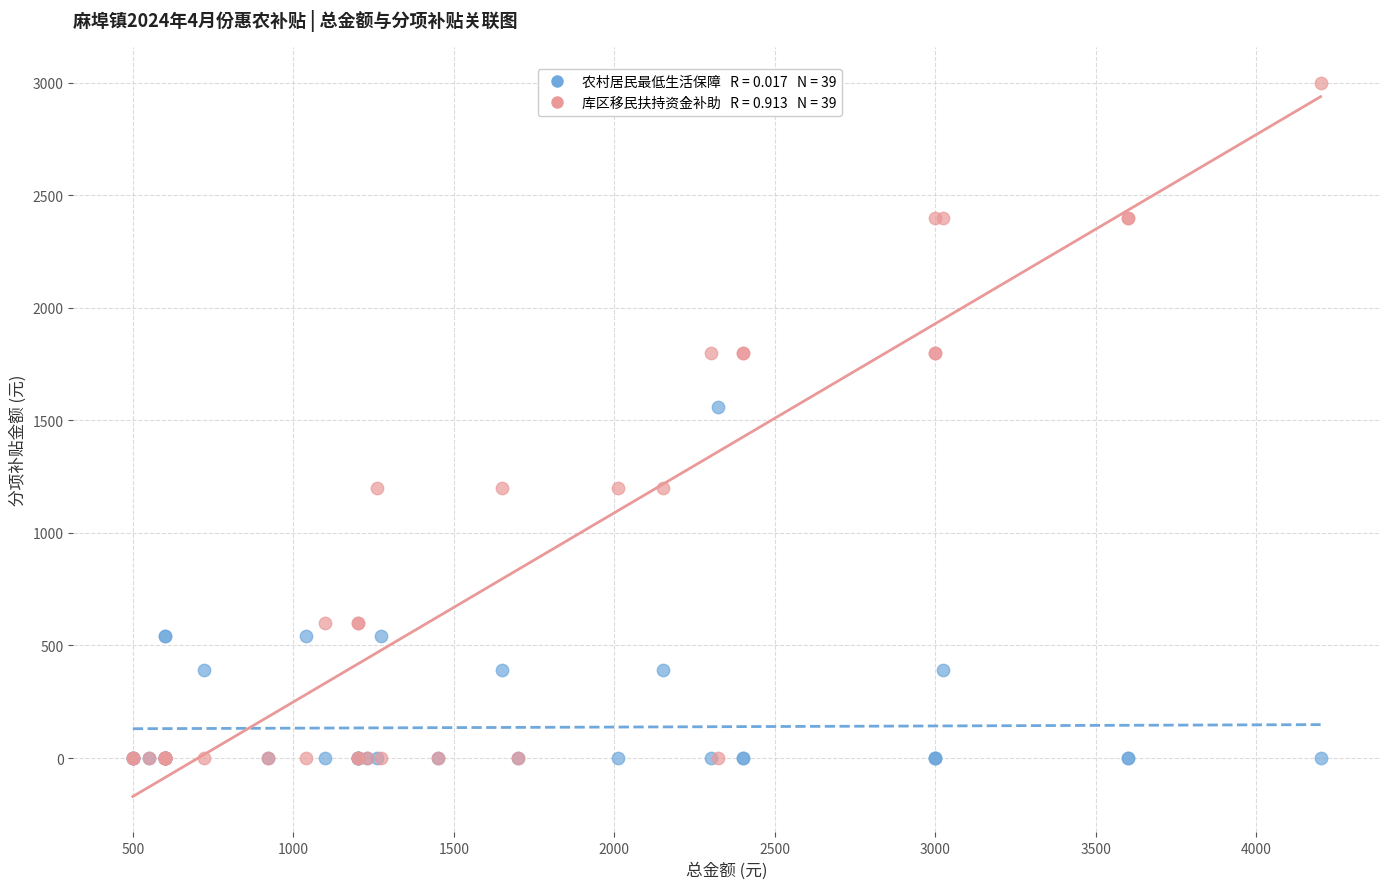

Across all series, what Y value is closest to 1500?

1560